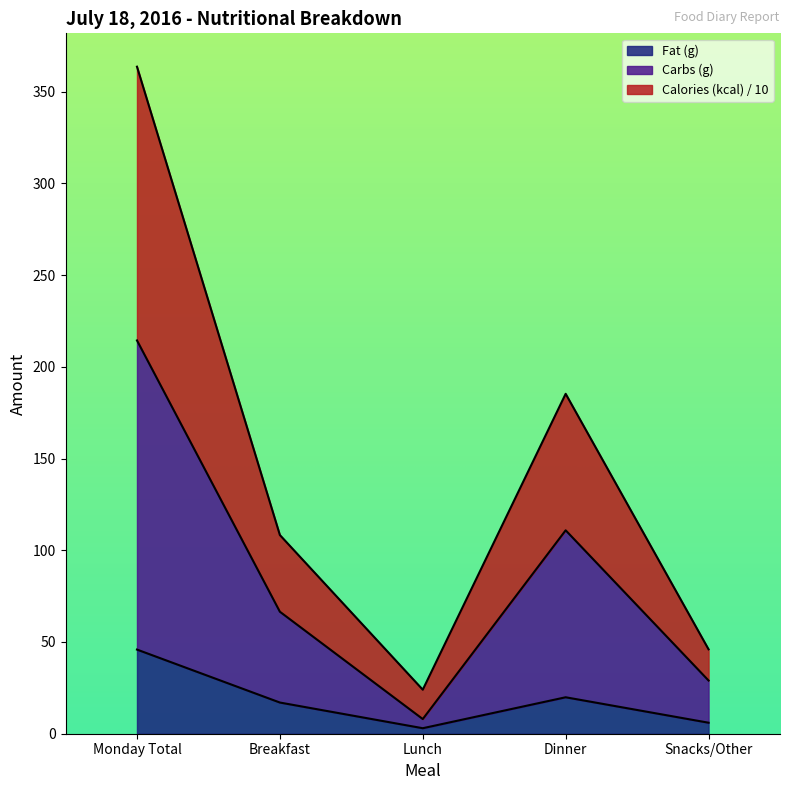

True or false: Carbs (g) and Calories (kcal) intersect in this chart.

False